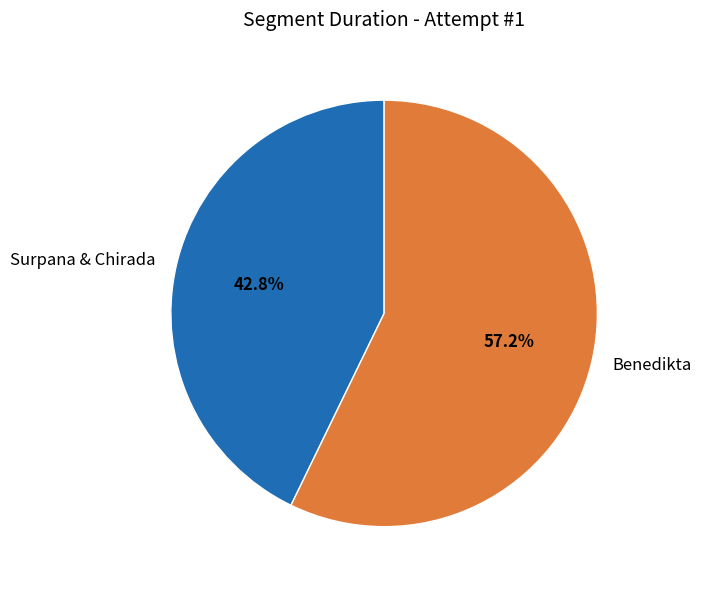

To the nearest percent, what is the average slice percentage?

50%